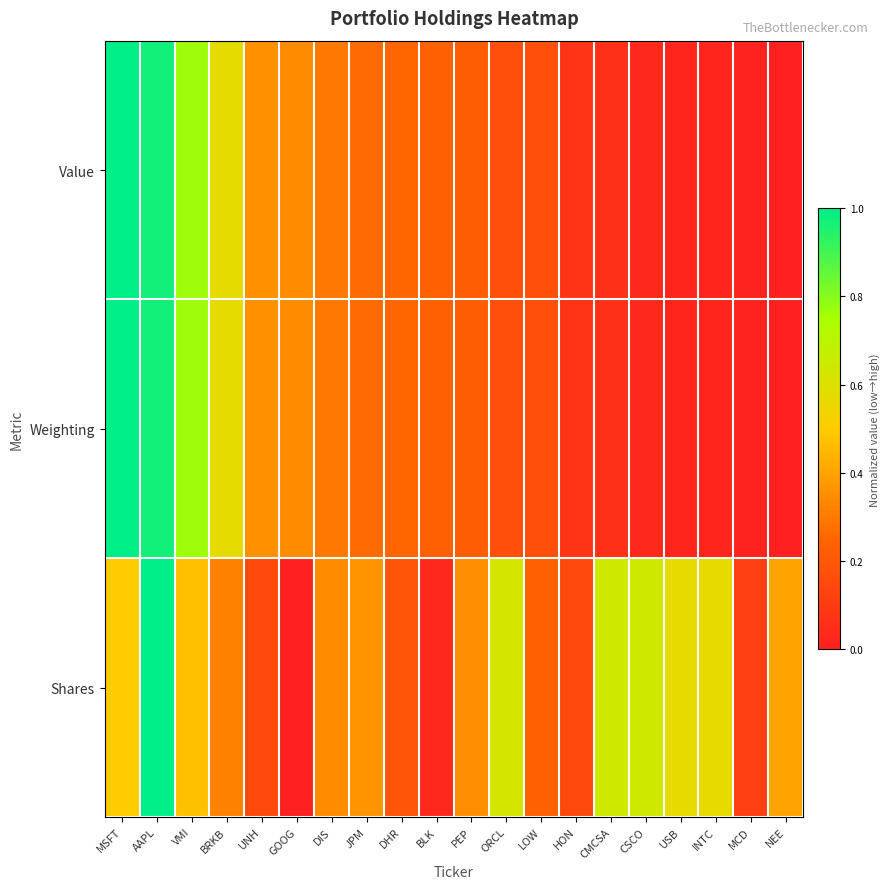

Count the number of data series in this chart.

3